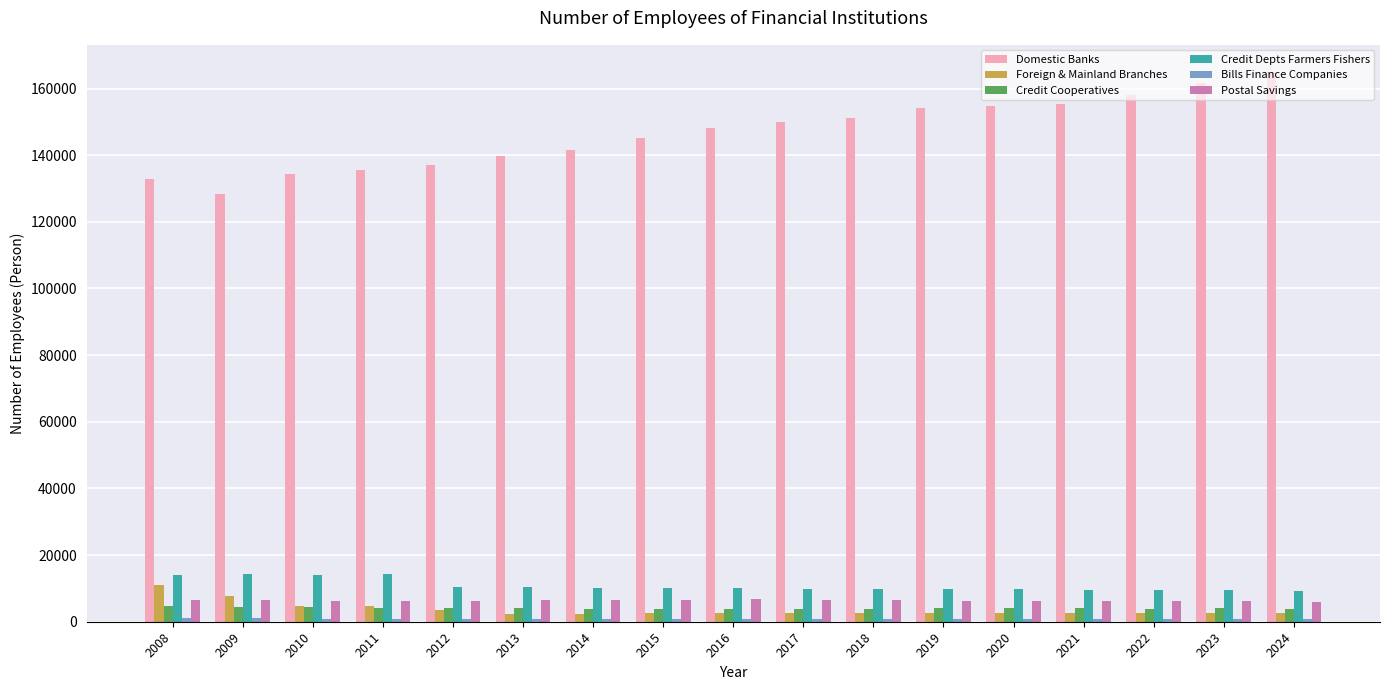

What is the value of the Domestic Banks bar at the 10th from the left?

149974